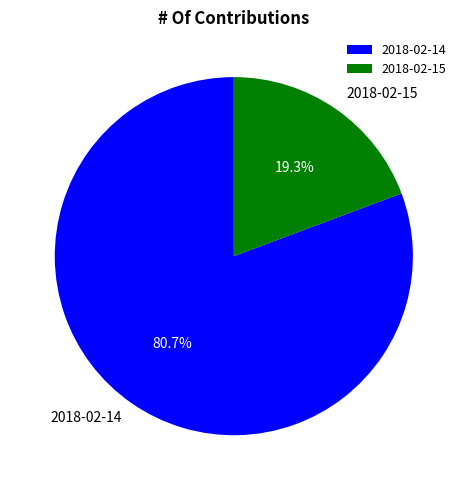

The 2018-02-14 slice represents 81% of the pie. True or false?

True